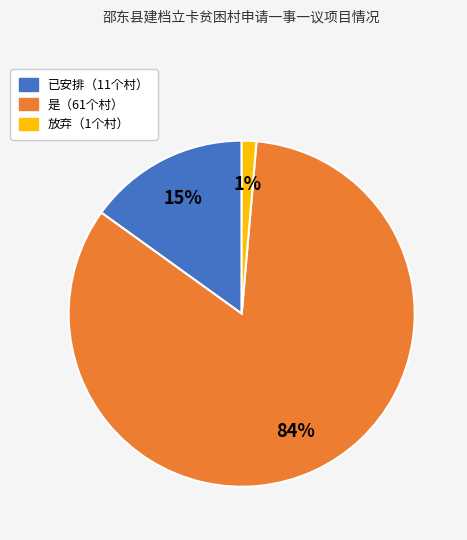

Does any single category account for the majority?

Yes